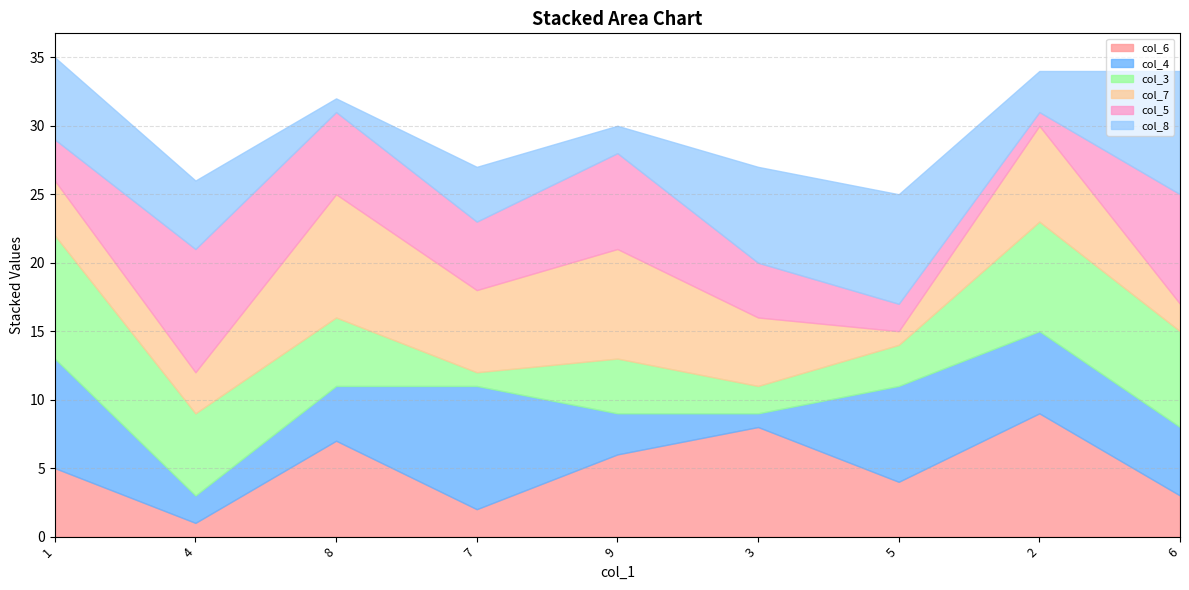

What is the approximate value of col_7 at 7?

6